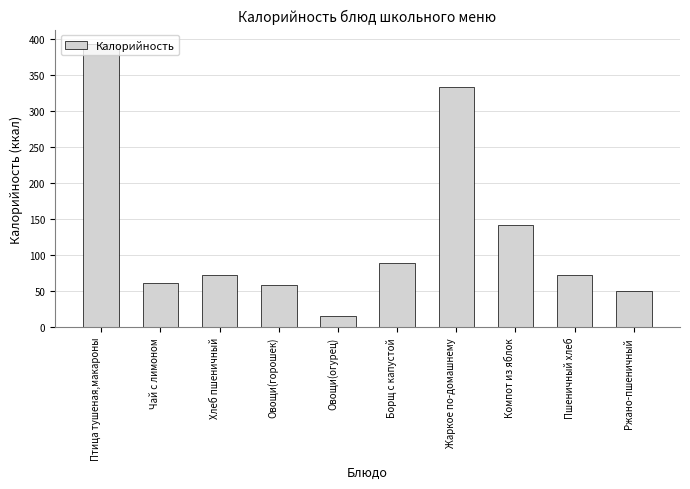

Does the chart contain any negative values?

No